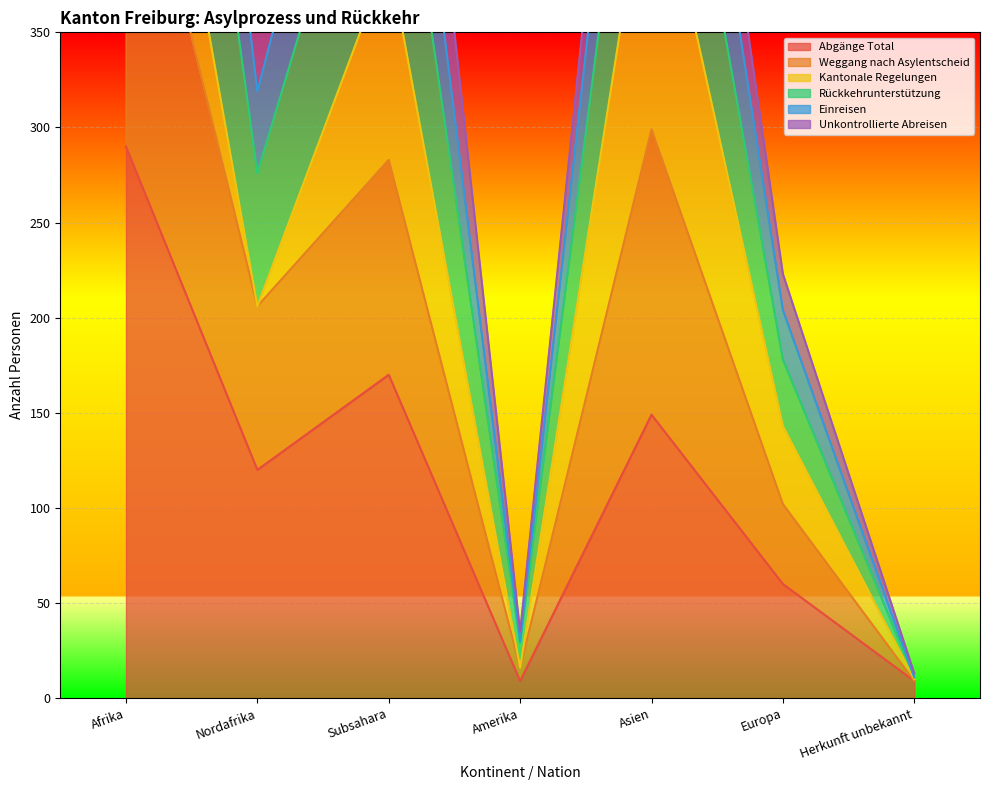

What is the lowest value of the Abgänge Total series?

9